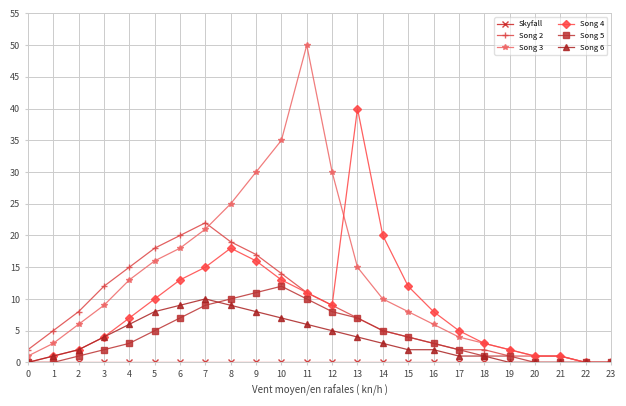

Which series has the largest total across all categories?

Song 3